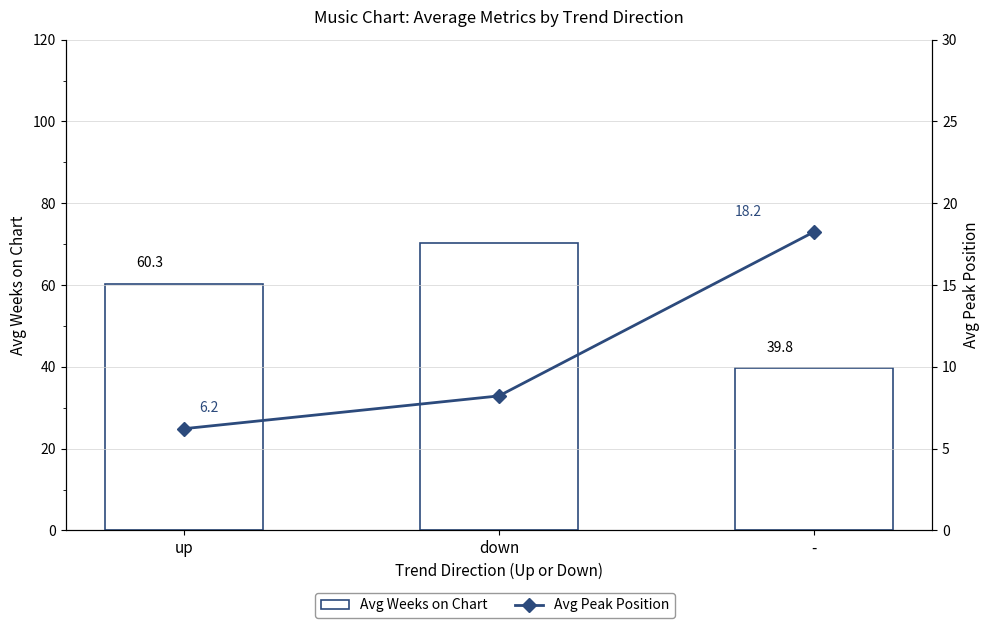

How many data points does each series have?

3